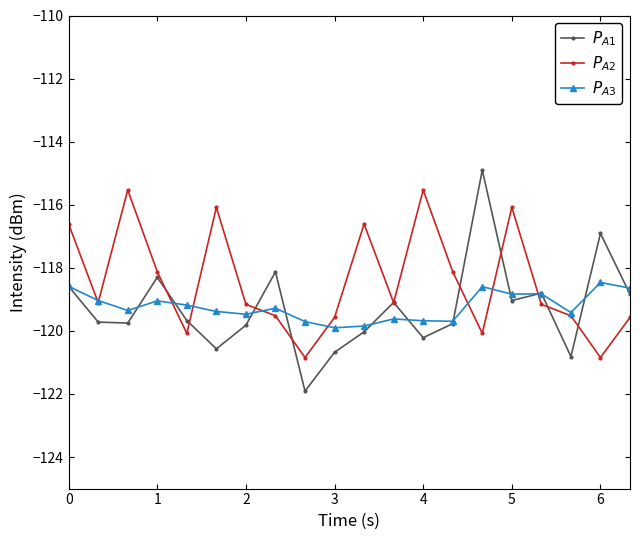

What is the minimum value shown in the chart?

-121.9